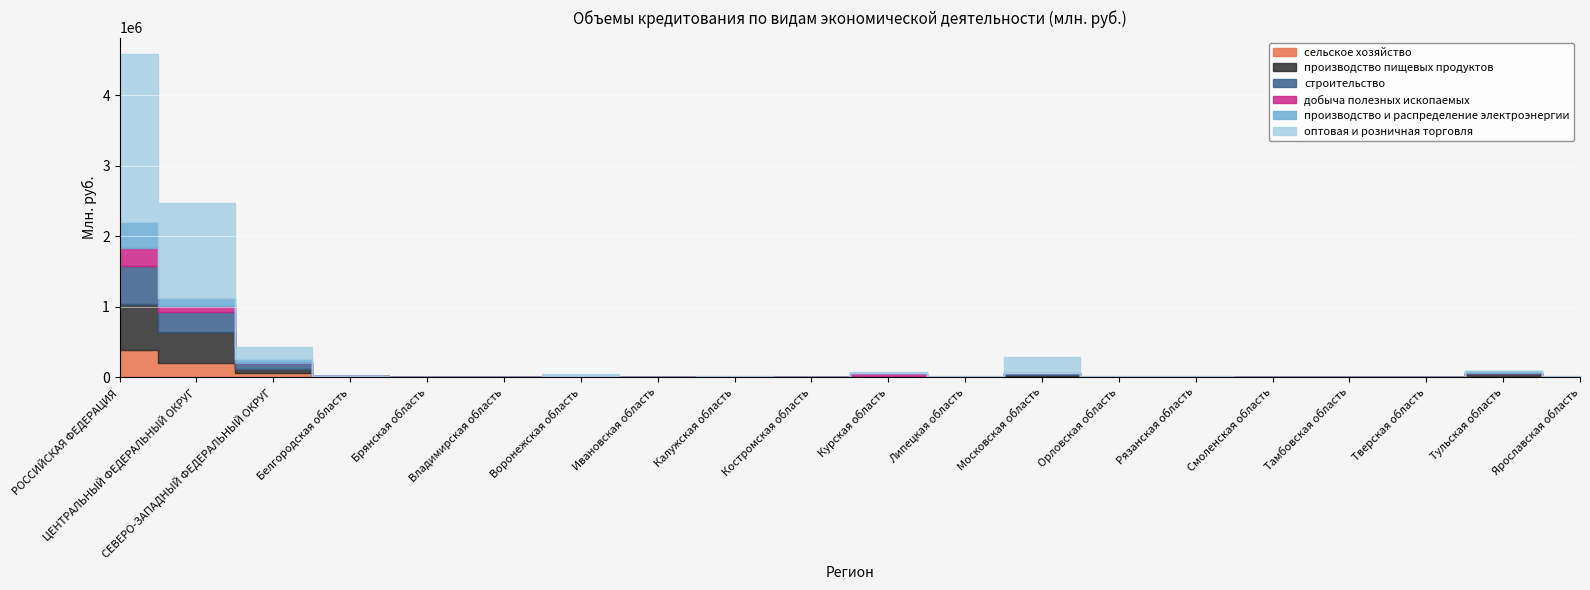

What are all the series names shown in the legend?

сельское хозяйство, производство пищевых продуктов, строительство, добыча полезных ископаемых, производство и распределение электроэнергии, оптовая и розничная торговля